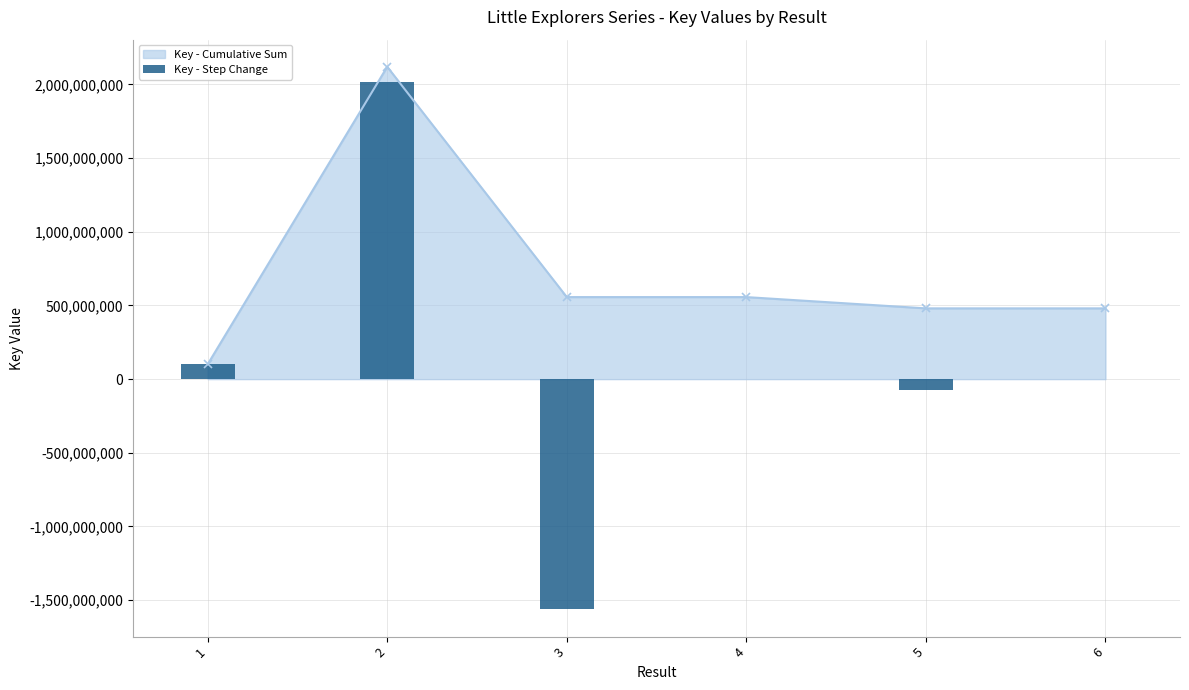

The value at 4 is 12. True or false?

False